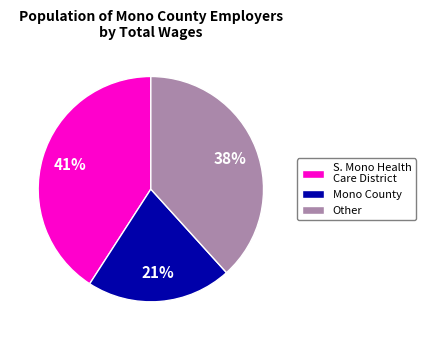

How many slices are in this pie chart?

3